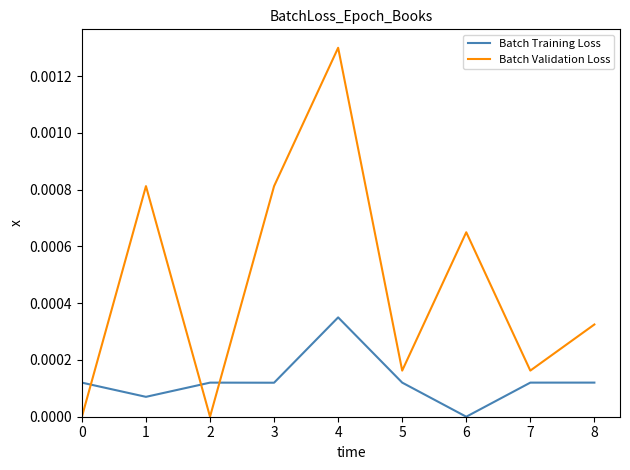

Does the chart display data point markers on the line(s)?

No